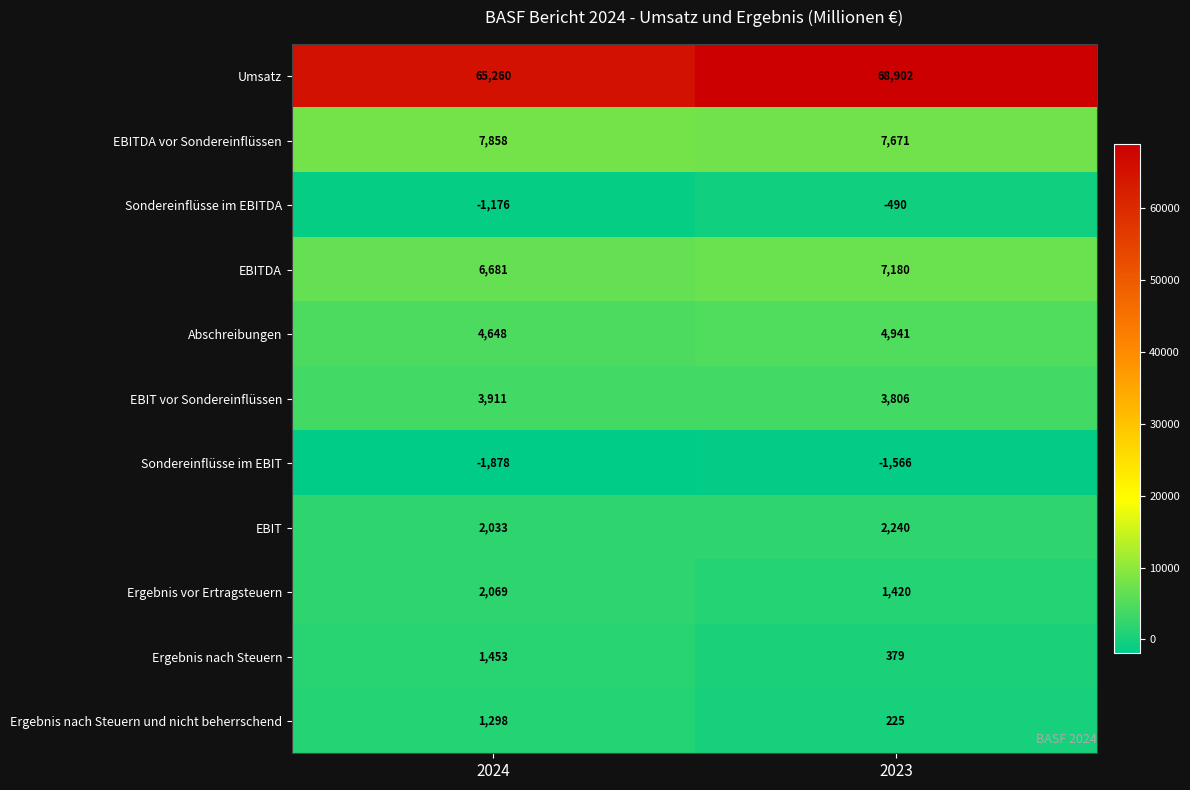

How many data points does each series have?

2